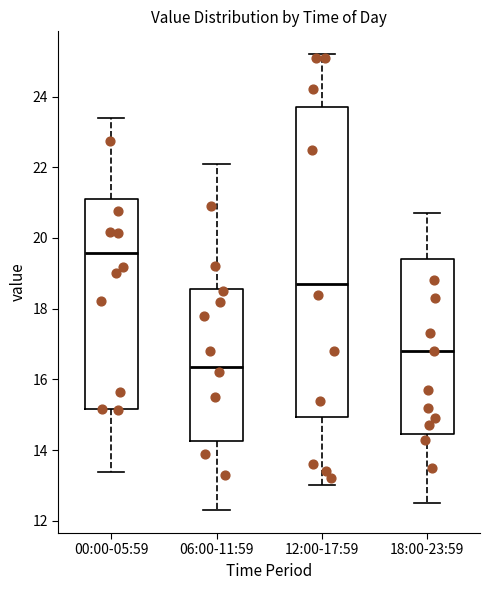

Reading left to right, transcribe this box plot: for each box, give where its median line is, the range the box spans, and where its two whiskers end, as read against the y-axis. The values are not printed on the chart, so give them approximately, as read against the axis.

00:00-05:59: median 19.6, box 15.2 to 21.2, whiskers 13.4 to 23.4
06:00-11:59: median 16.4, box 14.2 to 18.6, whiskers 12.4 to 22.2
12:00-17:59: median 18.8, box 15.0 to 23.8, whiskers 13.0 to 25.2
18:00-23:59: median 16.8, box 14.4 to 19.4, whiskers 12.6 to 20.8